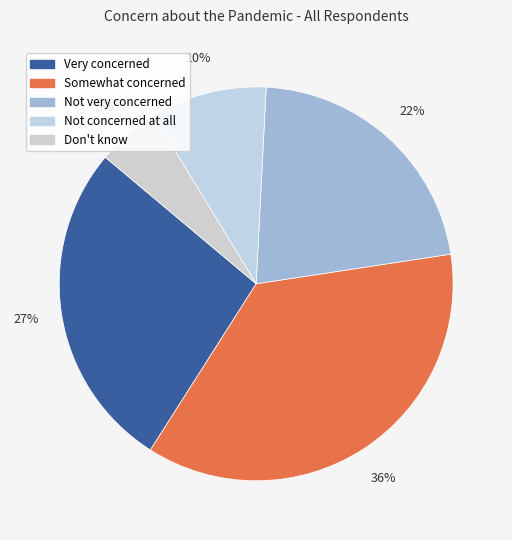

Is it true that Not very concerned is 22% of the pie?

True